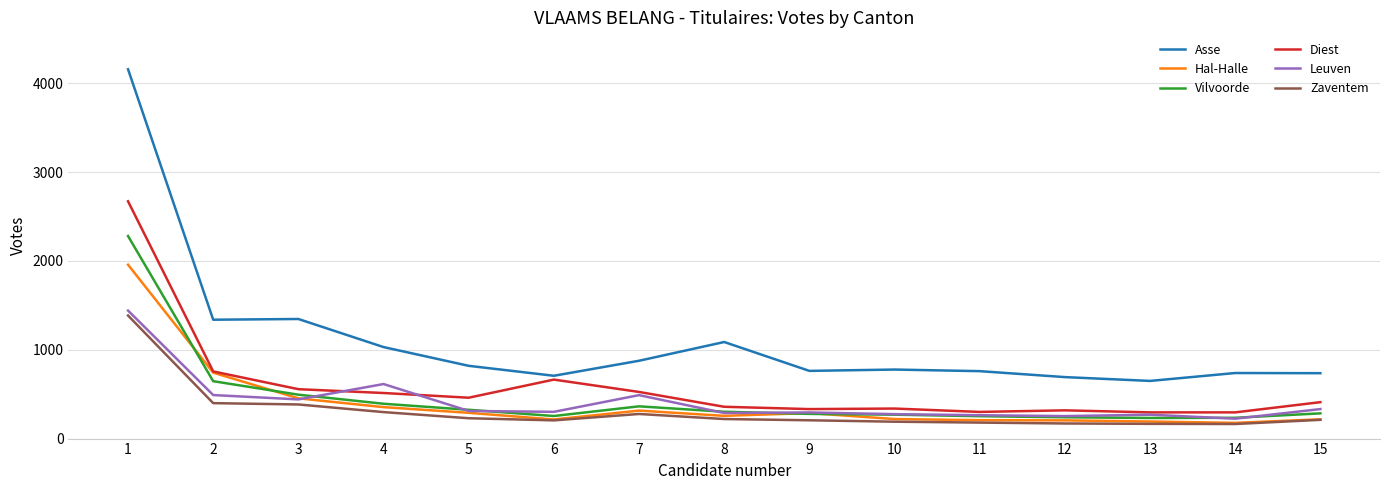

Where is the first local minimum for Diest?

5